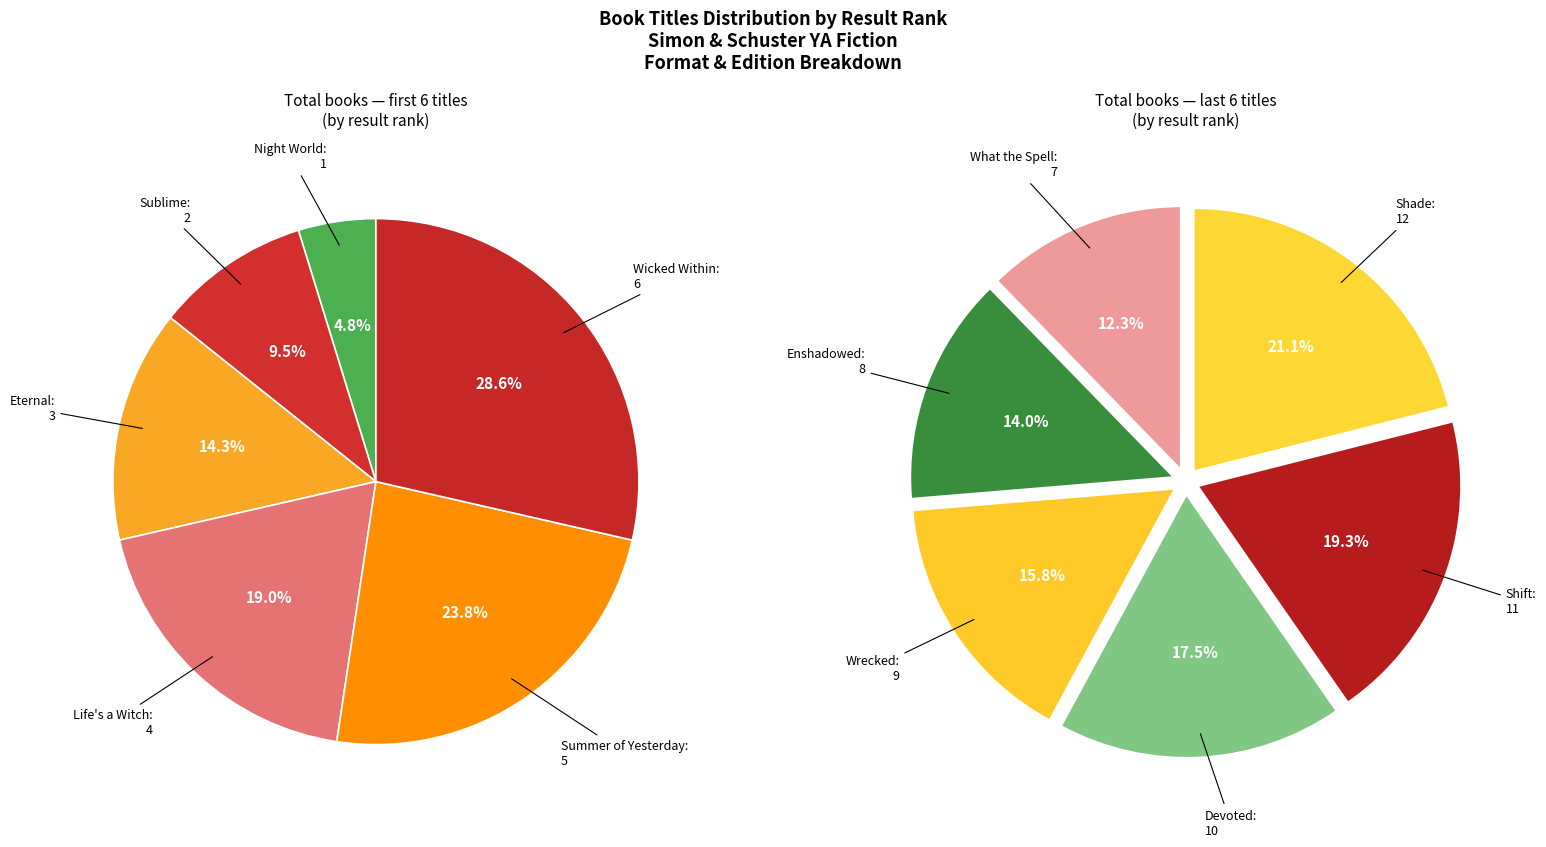

How many slices are in this pie chart?

12